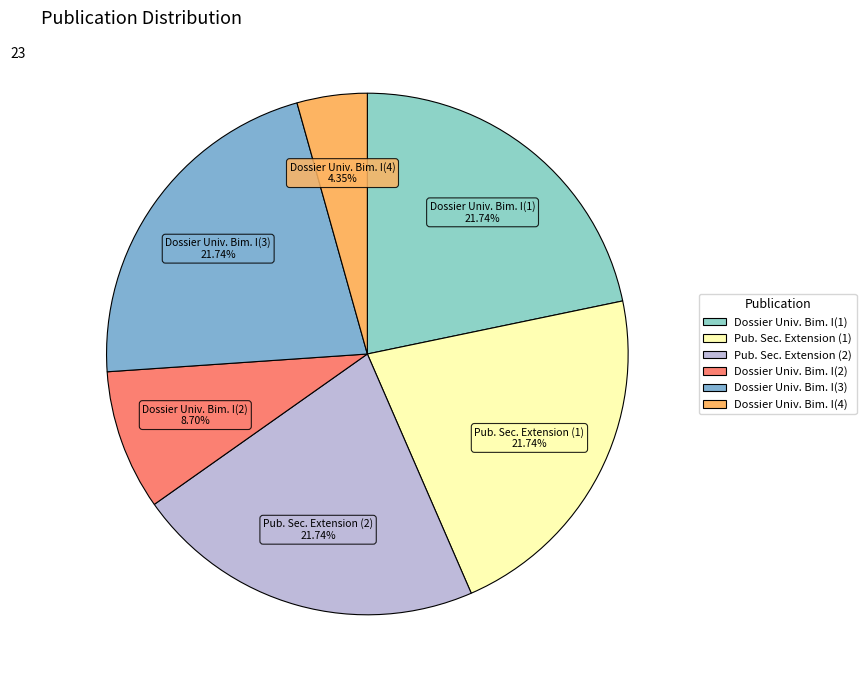

What is the ratio of the value at Pub. Sec. Extension (1) to the value at Dossier Univ. Bim. I(4)?

5.0